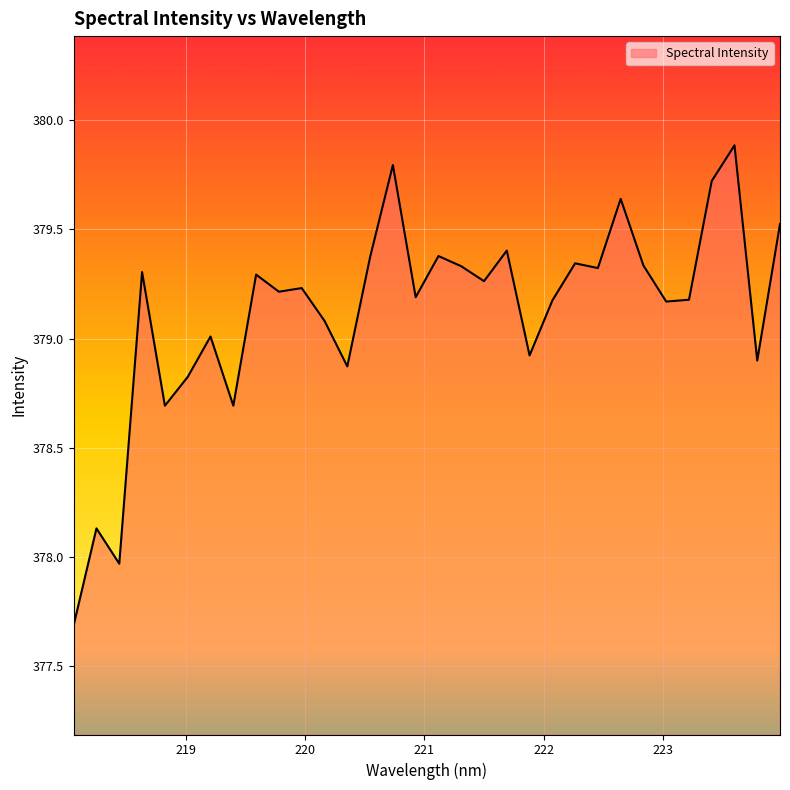

What is the difference between the maximum and minimum values?

2.2